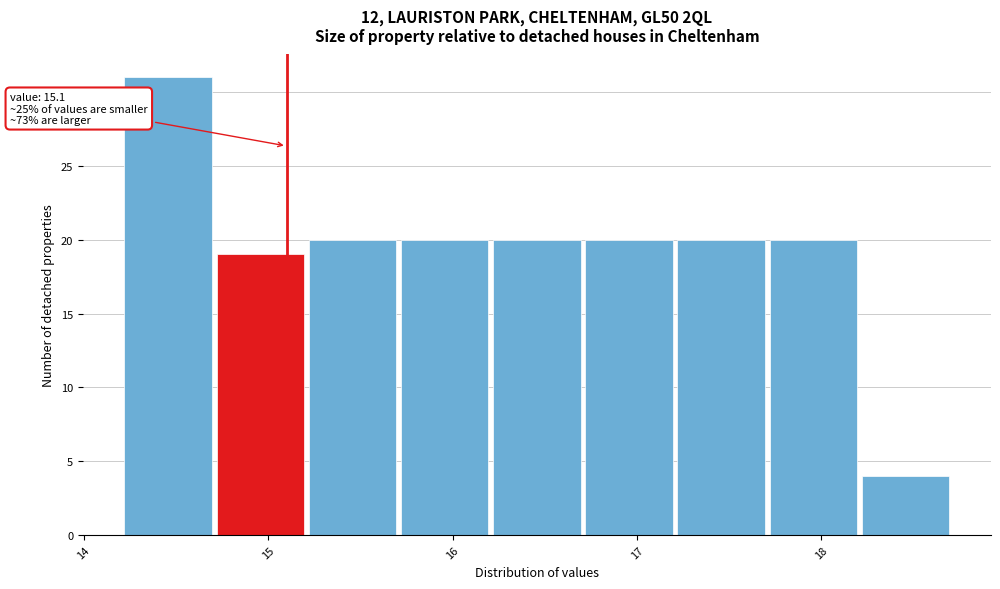

Over which range of the x-axis is the bar tallest?

14.22 to 14.72